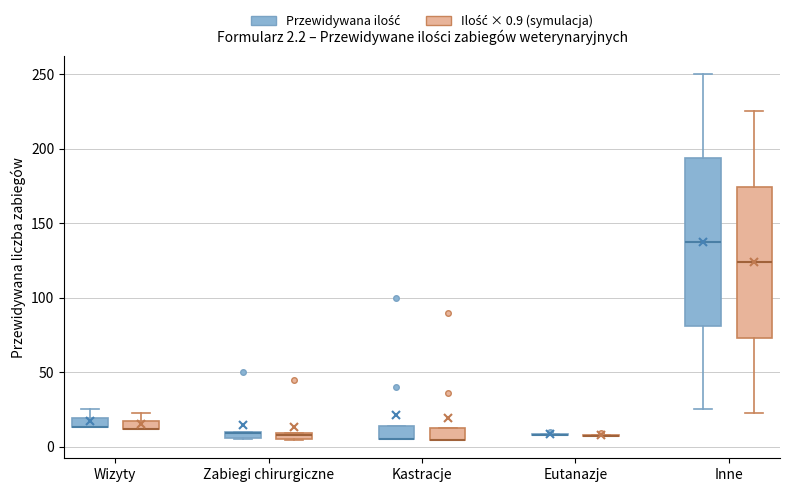

Which box is the tallest, from its lower edge to its upper edge?

Inne (Przewidywana ilość)